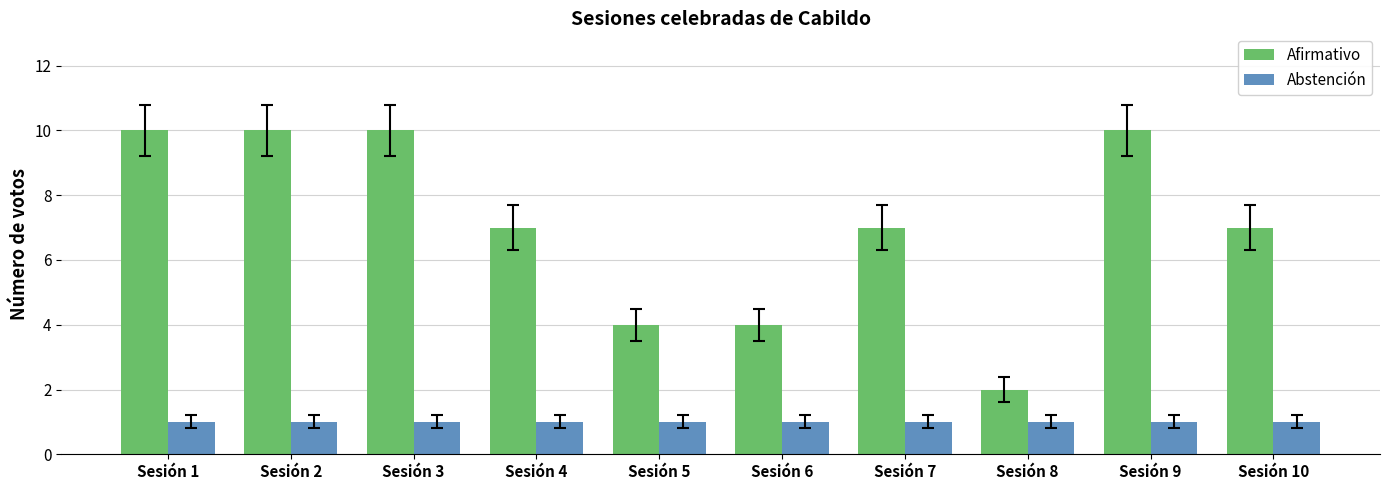

List the series in order of their peak value, lowest first.

Abstención, Afirmativo